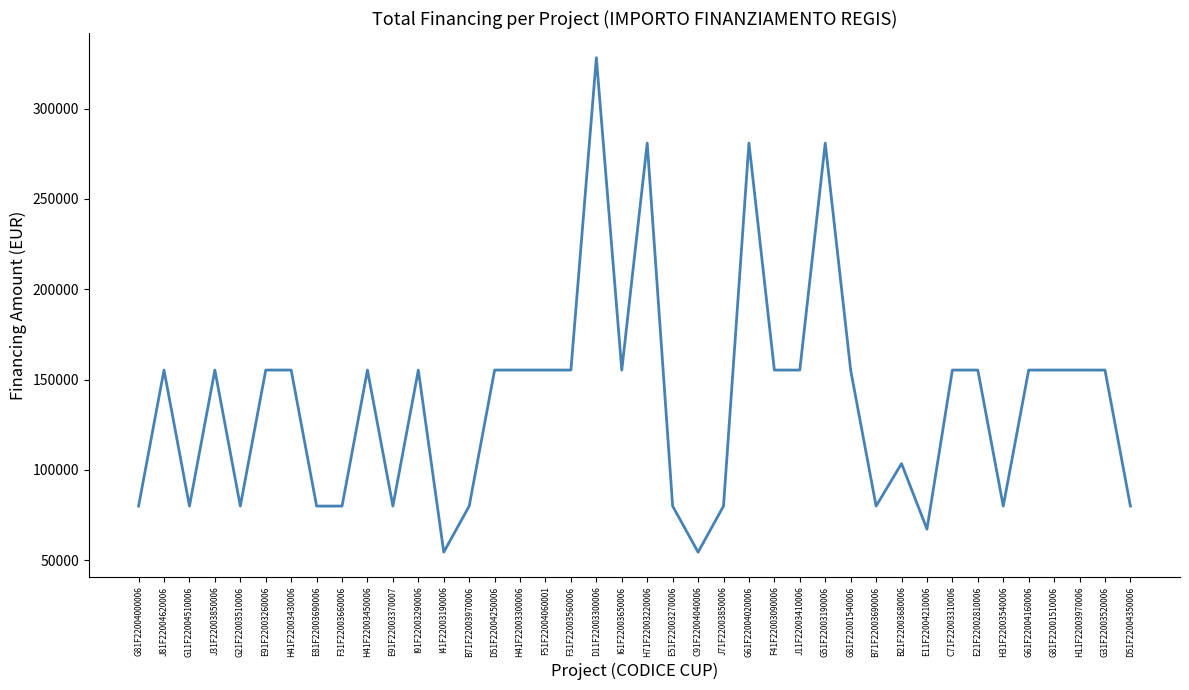

Reading left to right, transcribe all the data shown in this chart.

79922	155234	79922	155234	79922	155234	155234	79922	79922	155234	79922	155234	54412	79922	155234	155234	155234	155234	328160	155234	280932	79922	54412	79922	280932	155234	155234	280932	155234	79922	103444	67167	155234	155234	79922	155234	155234	155234	155234	79922